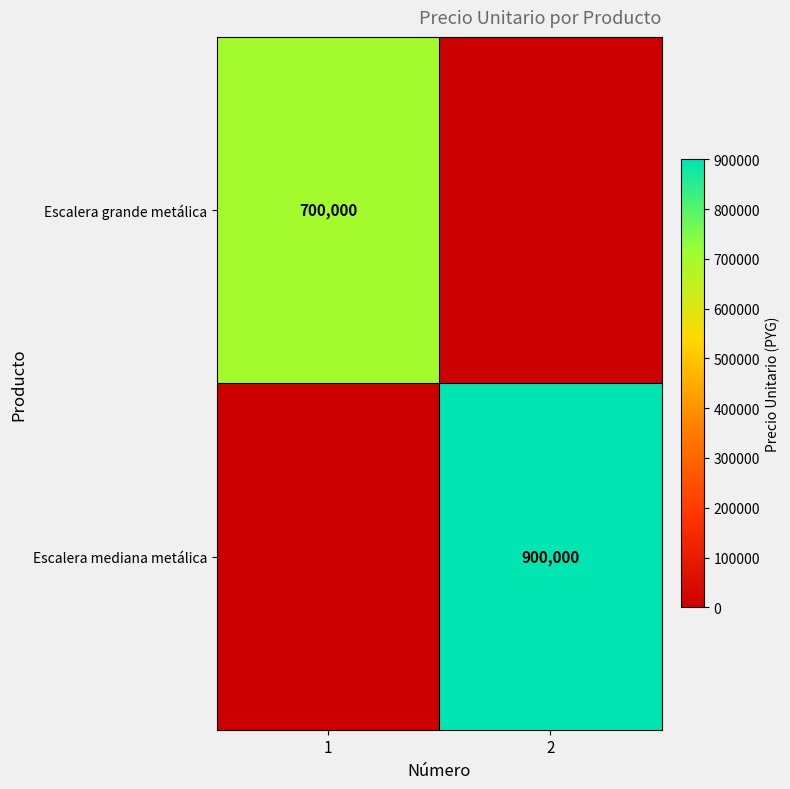

The Escalera grande metálica series shows 1110350 at 1. True or false?

False